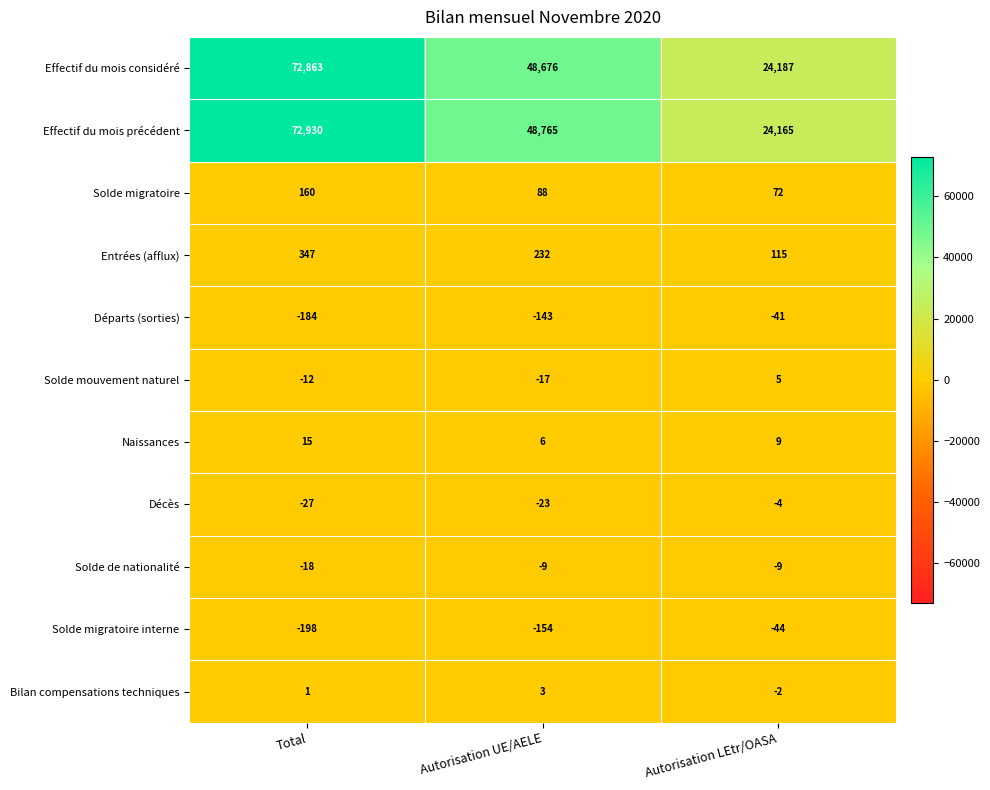

Read the Décès value at Autorisation LEtr/OASA.

-4